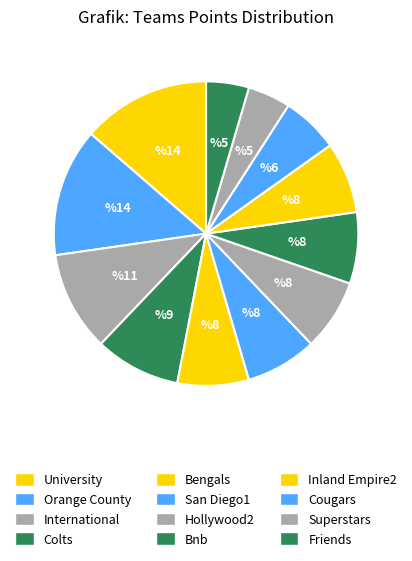

Approximately how many times larger is the value at Hollywood2 compared to University?

0.6